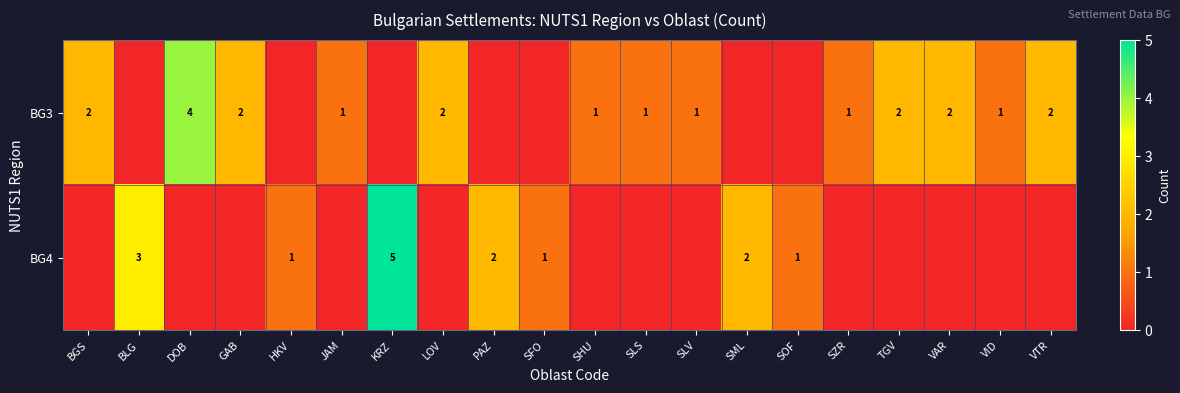

At which category is the sum across all series the highest?

KRZ